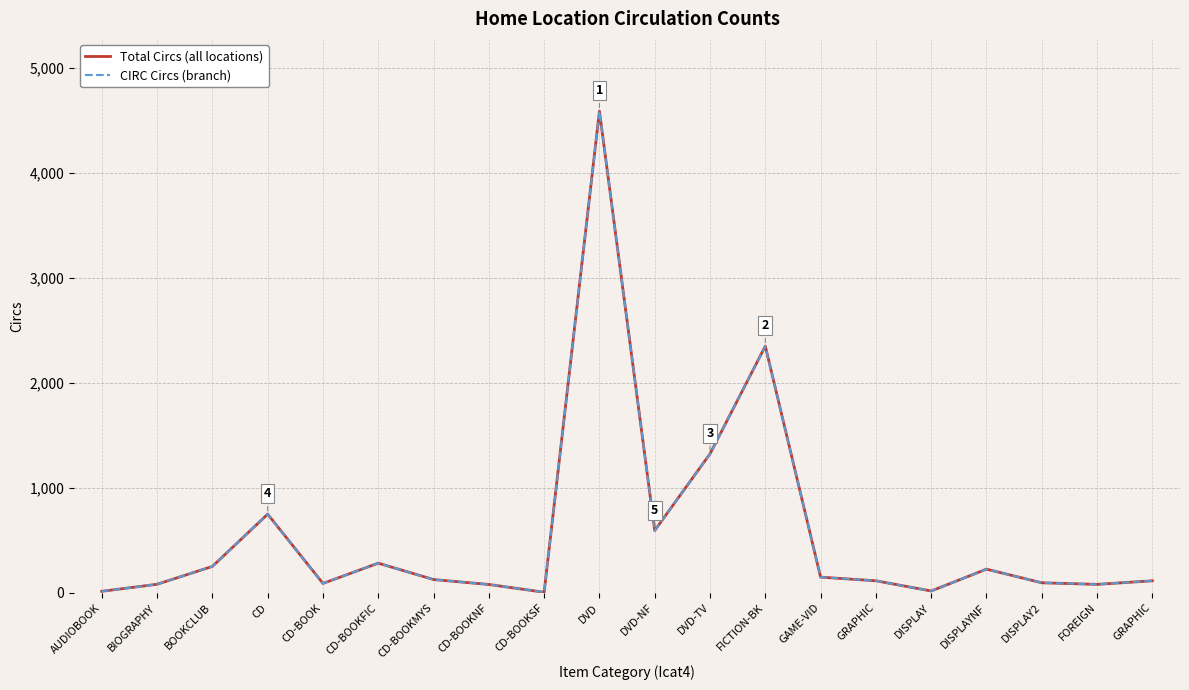

True or false: Total Circs (all locations) and CIRC Circs (branch) cross at least once.

False